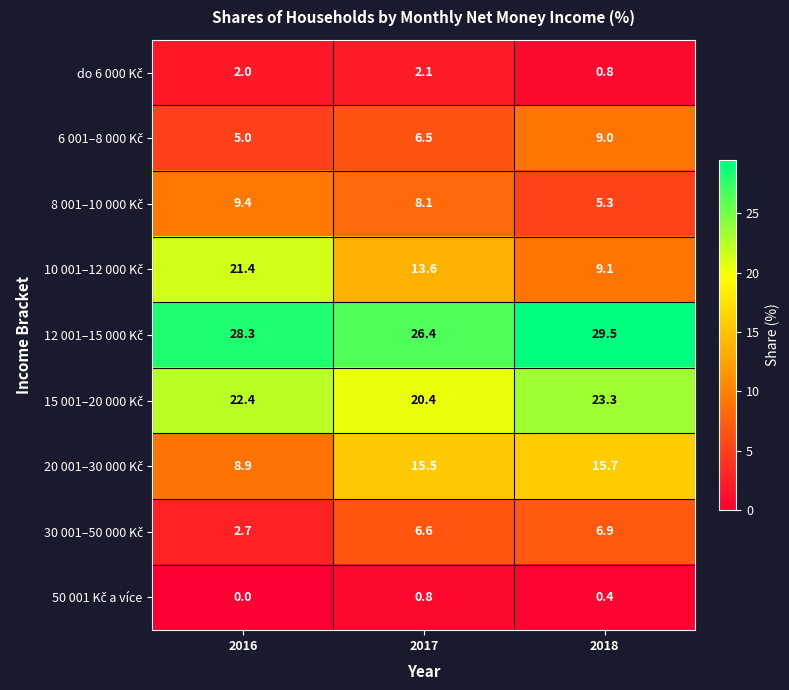

What is the spread (max minus min) of values at 2018?

29.1